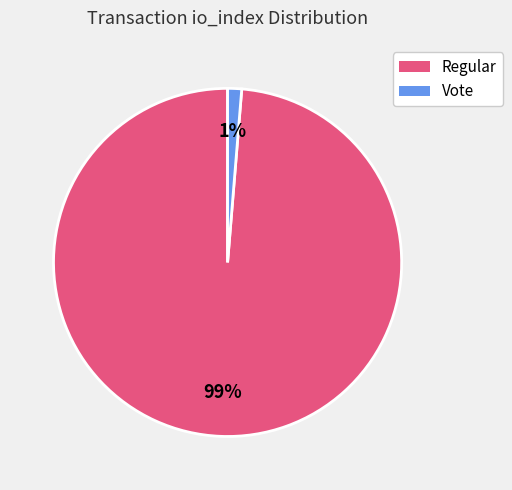

To the nearest percent, what is the average slice percentage?

50%